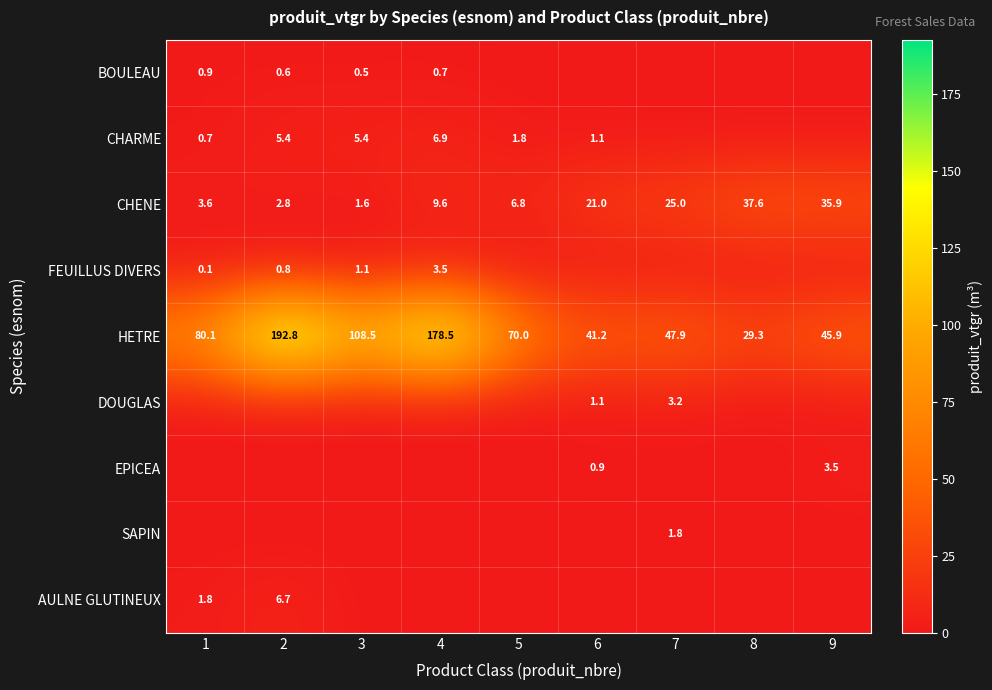

List the labels in order of HETRE value, largest first.

2, 4, 3, 1, 5, 7, 9, 6, 8